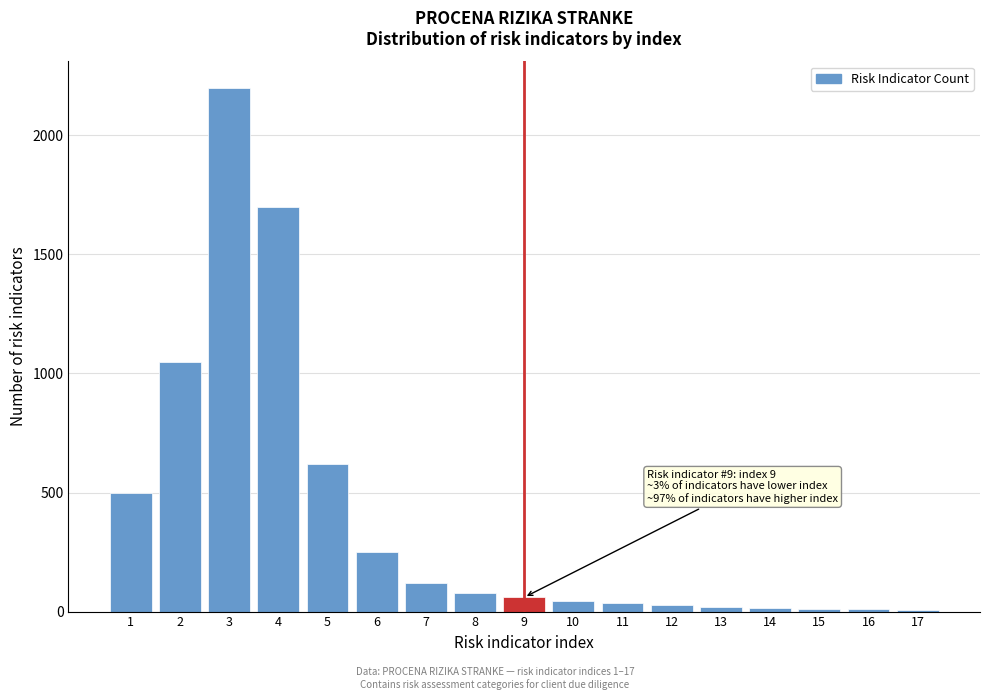

The value at 6 is 96. True or false?

False